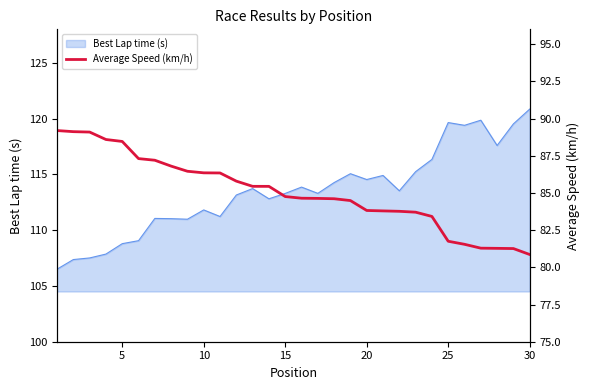

True or false: Best Lap time (s) has a value of 114.5 at 20.

True